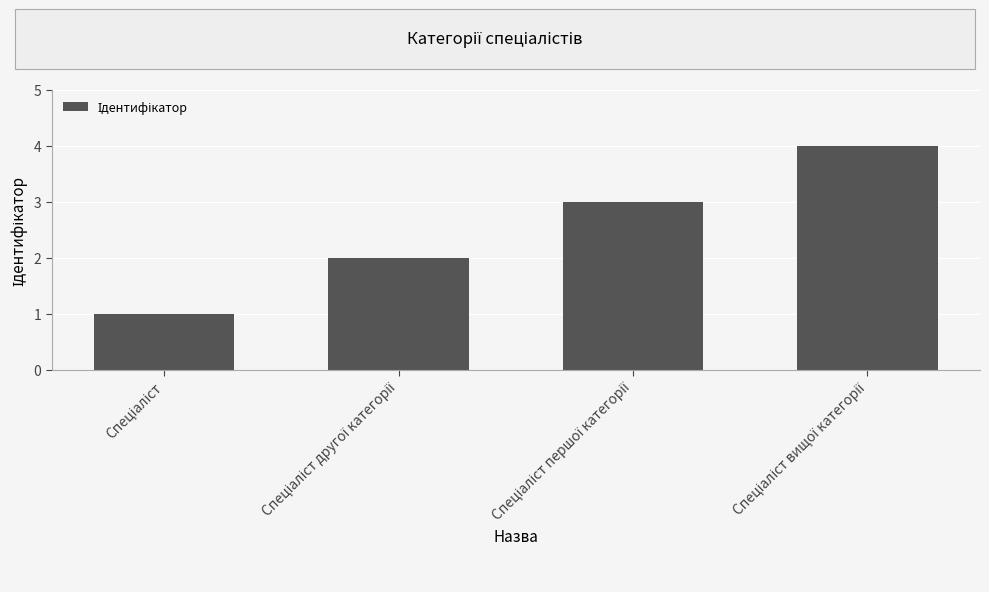

What is the sum of all values?

10